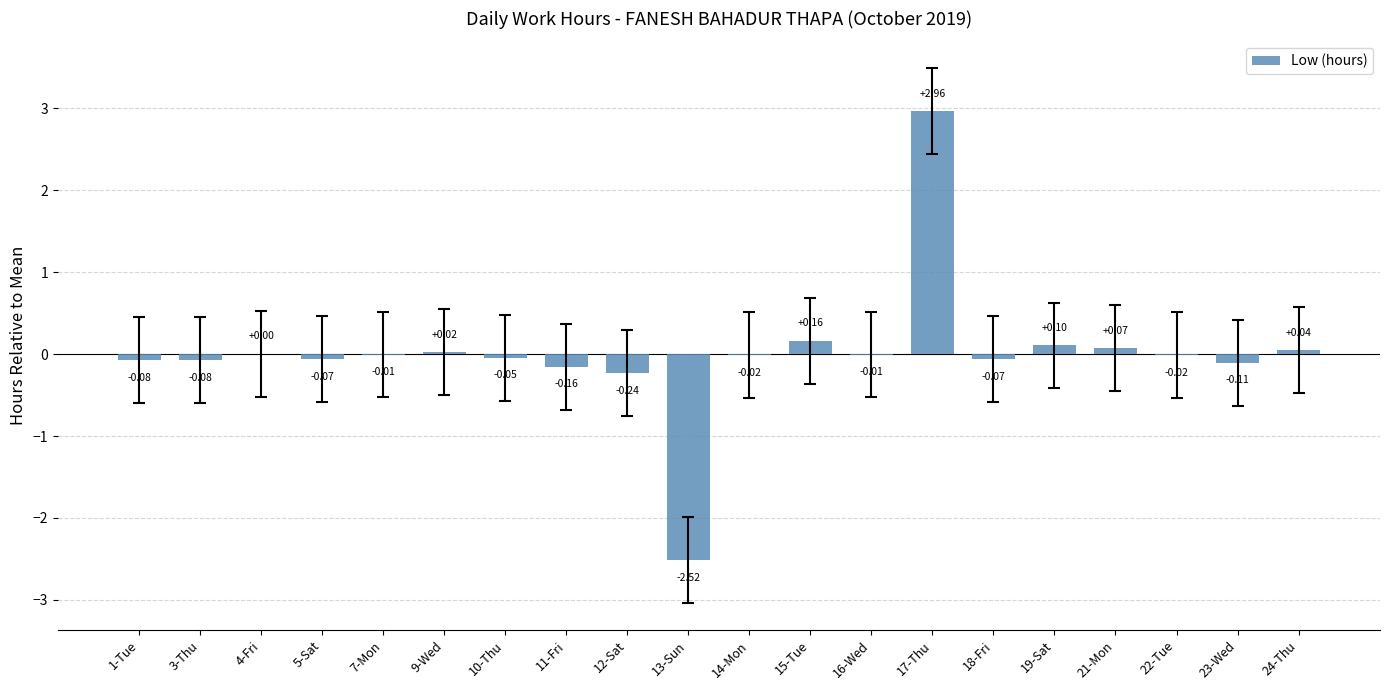

Between 17-Thu and 4-Fri, which is larger?

17-Thu